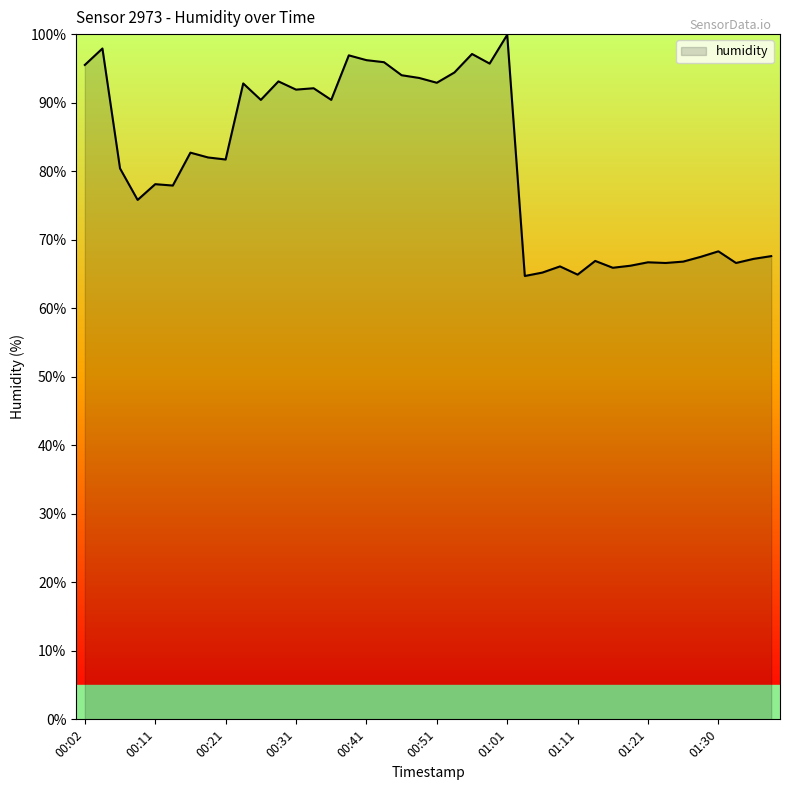

What is the minimum value shown in the chart?

64.7